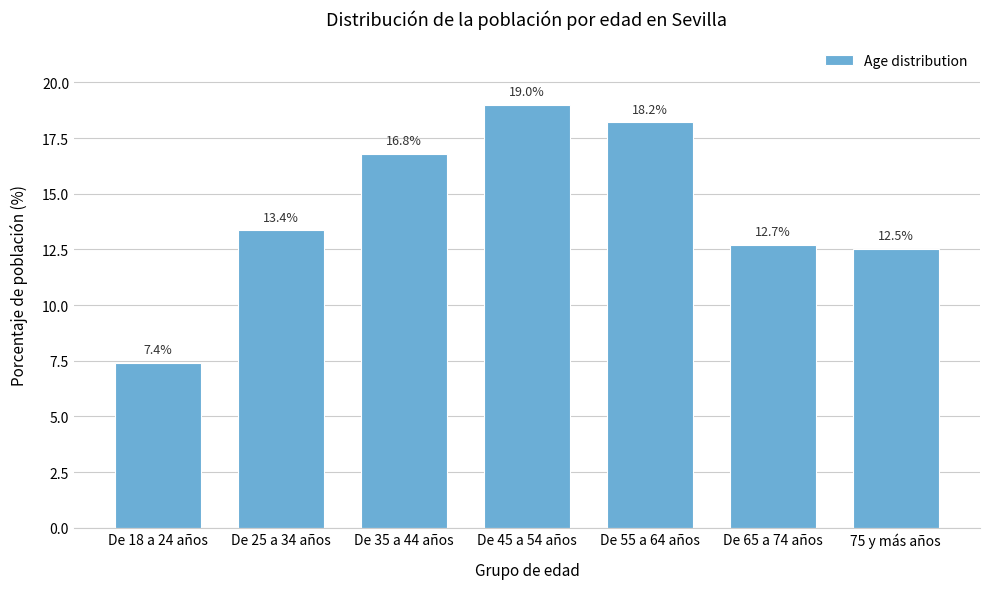

Reading left to right, extract all data points from this chart.

7.4	13.4	16.8	19.0	18.2	12.7	12.5